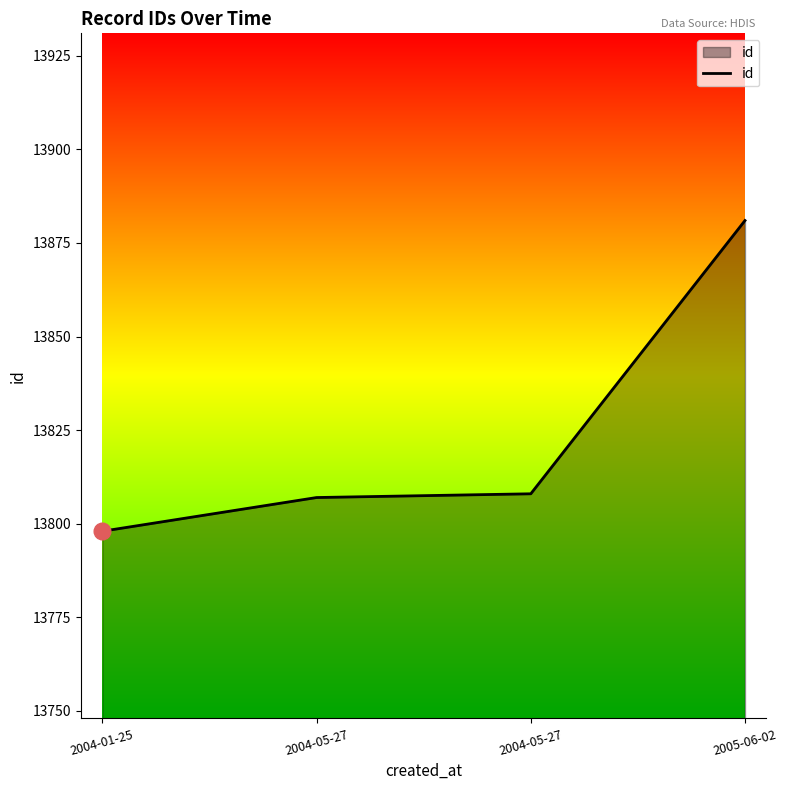

Which label corresponds to the largest value in the chart?

2005-06-02